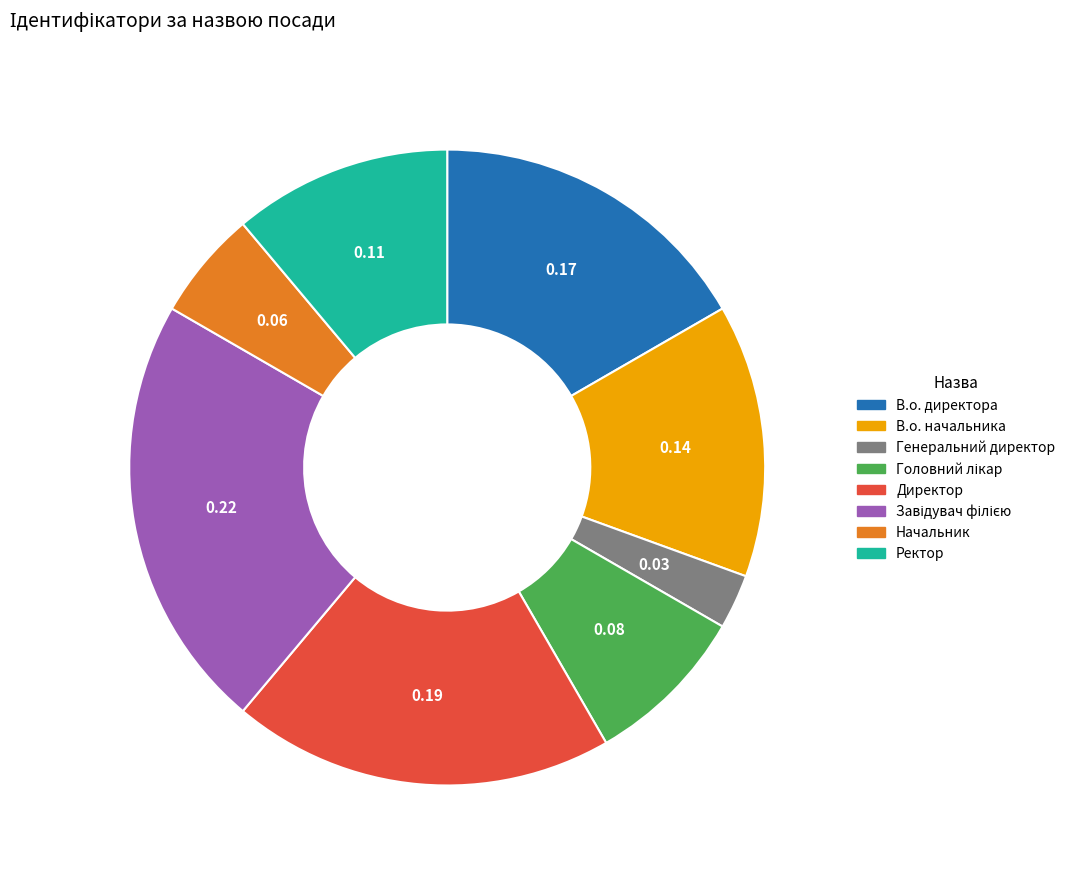

Does Директор represent more than half of the total?

No